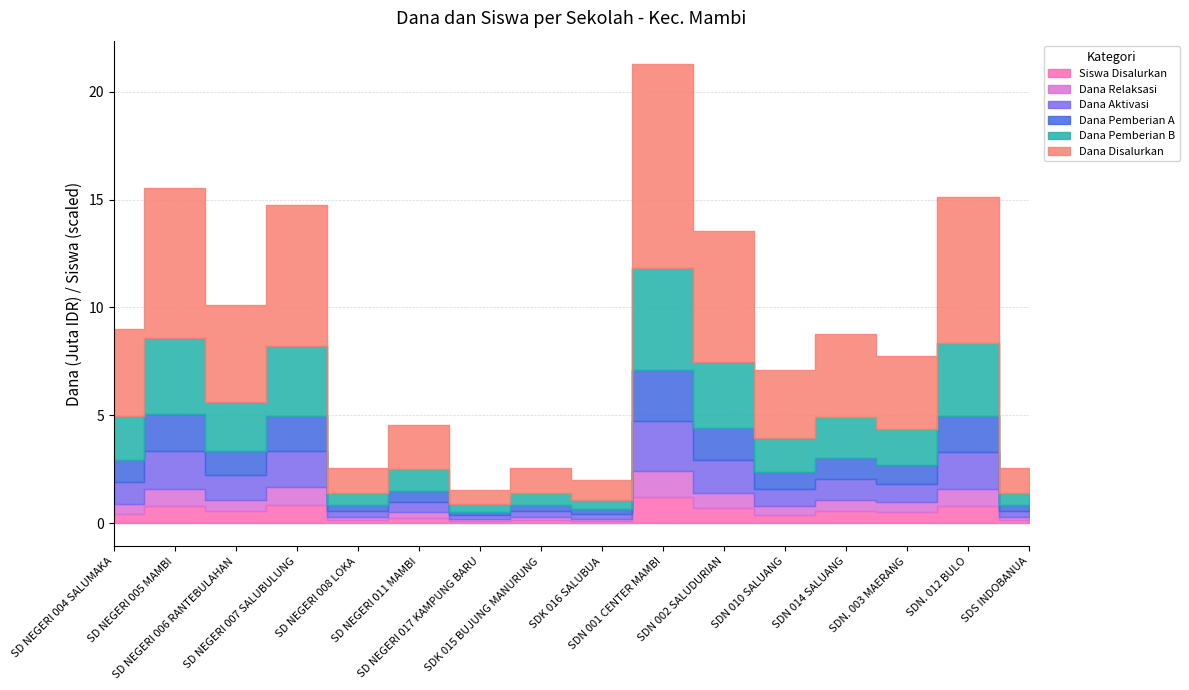

How many lines are shown in the chart?

6